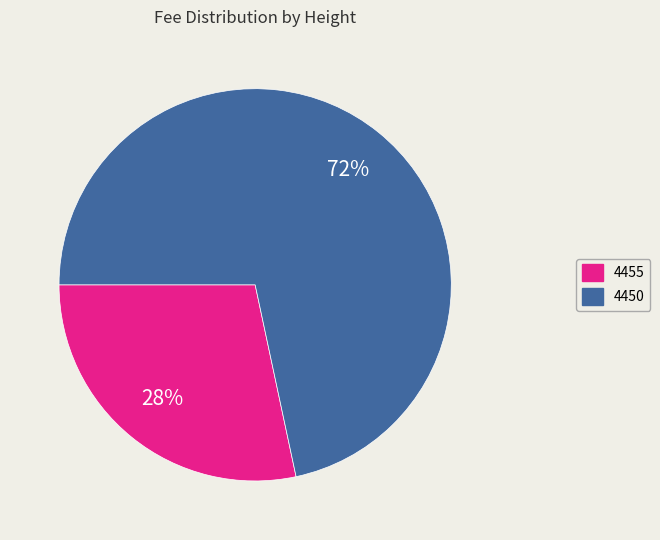

Which category accounts for the majority?

4450